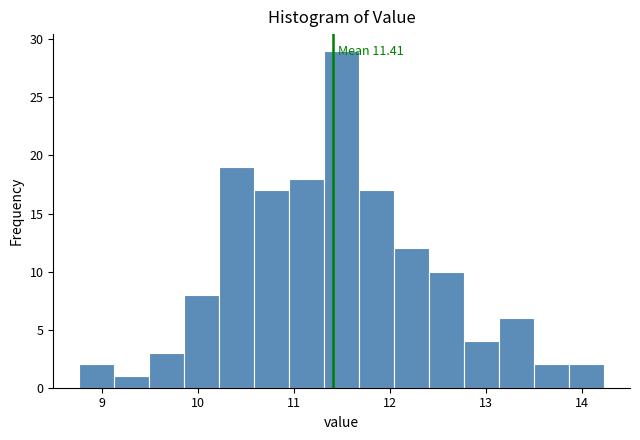

Read against the x-axis, roughly where is the centre of the tallest bar?

11.5